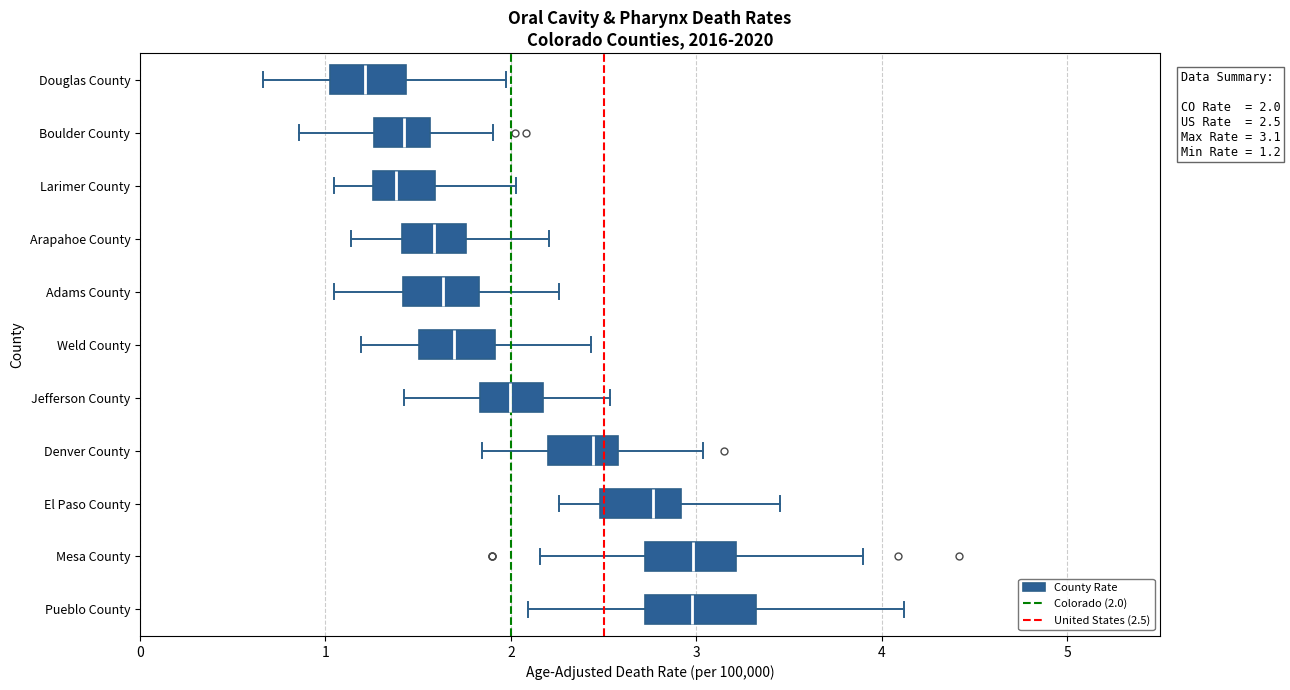

Which box is the widest, from its left edge to its right edge?

Pueblo County